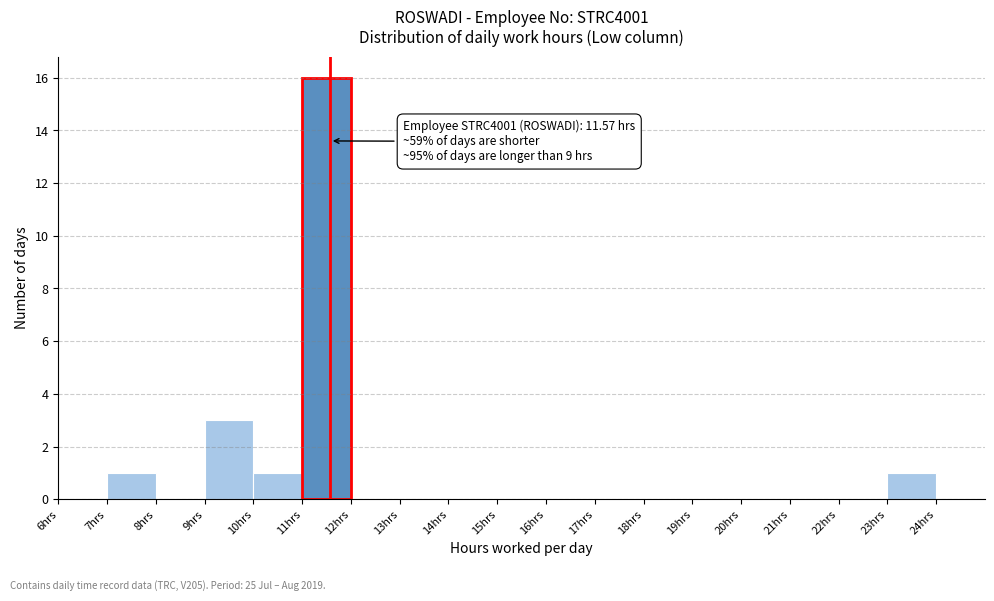

Which range on the x-axis has the tallest bar?

11 to 12